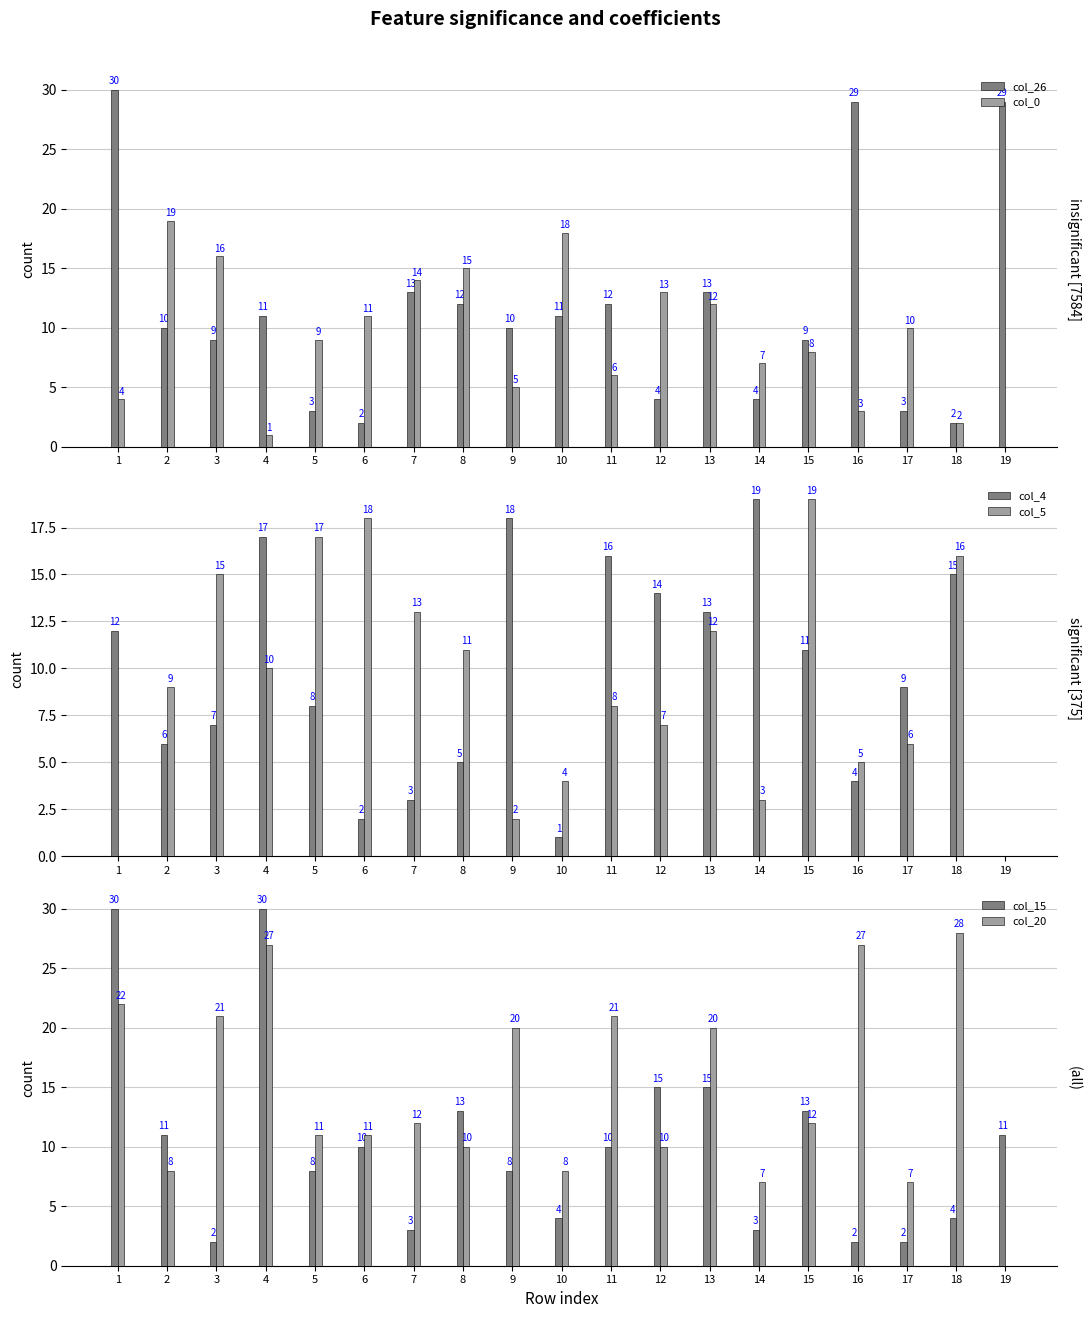

What are all the series names shown in the legend?

col_26, col_0, col_4, col_5, col_15, col_20